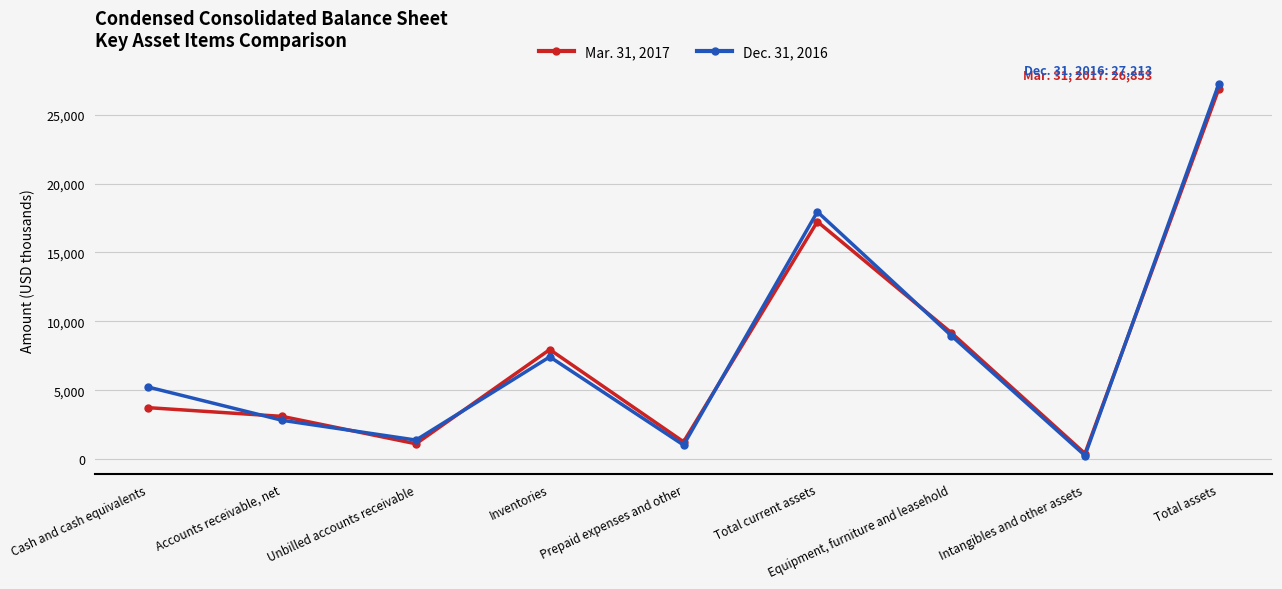

Reading right to left, list all the values displayed in this chart.

Mar. 31, 2017: Total assets=26853	Intangibles and other assets=426	Equipment, furniture and leasehold=9189	Total current assets=17238	Prepaid expenses and other=1275	Inventories=7964	Unbilled accounts receivable=1131	Accounts receivable, net=3118	Cash and cash equivalents=3750
Dec. 31, 2016: Total assets=27213	Intangibles and other assets=282	Equipment, furniture and leasehold=8980	Total current assets=17951	Prepaid expenses and other=1040	Inventories=7435	Unbilled accounts receivable=1401	Accounts receivable, net=2834	Cash and cash equivalents=5241